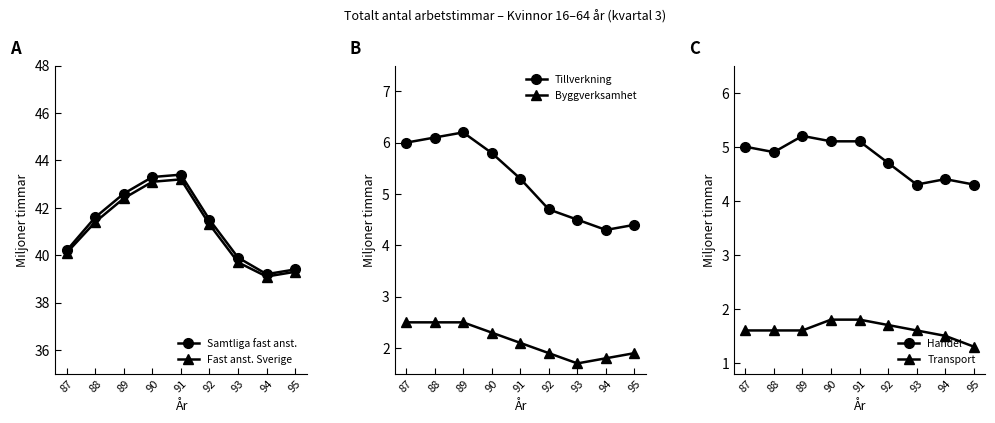

What is the difference between the highest and lowest values at 95?

38.1